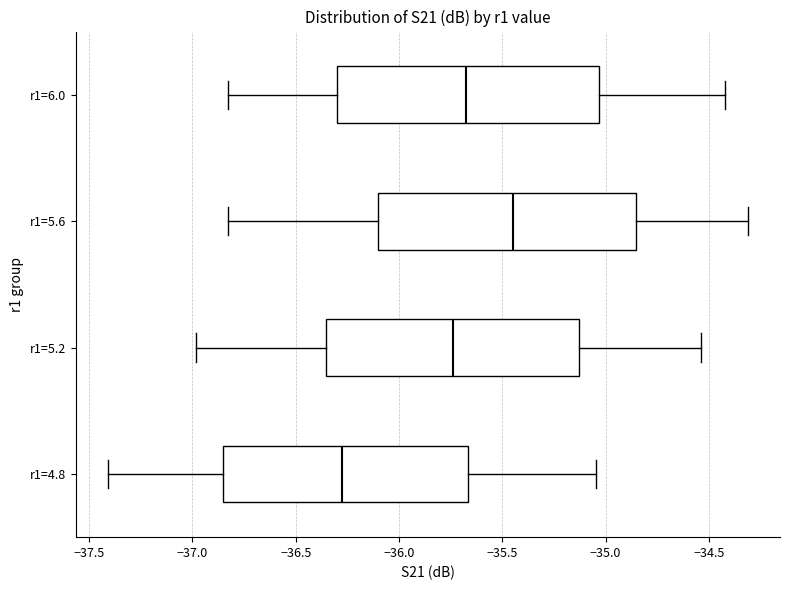

Which box has the furthest to the left median line?

r1=4.8